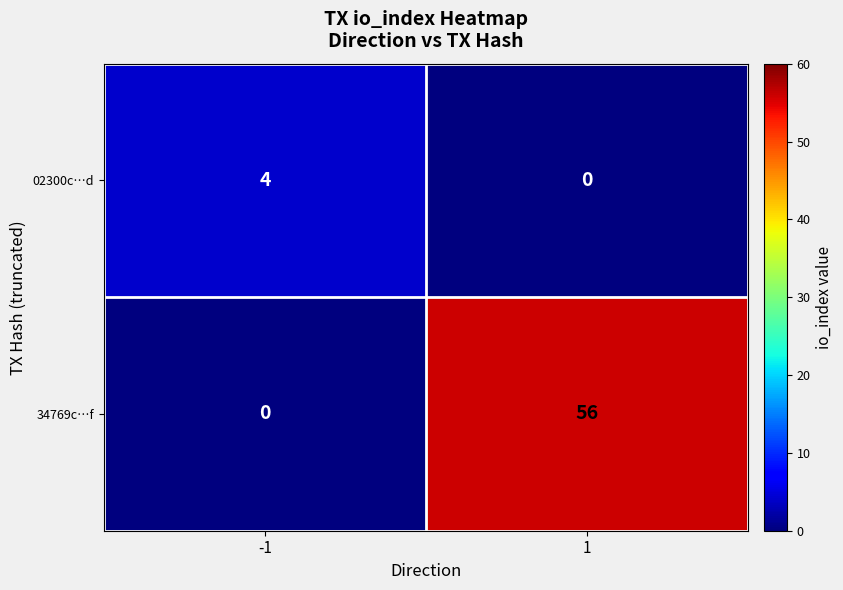

Reading left to right, transcribe all the data shown in this chart.

02300c…d: -1=4	1=0
34769c…f: -1=0	1=56